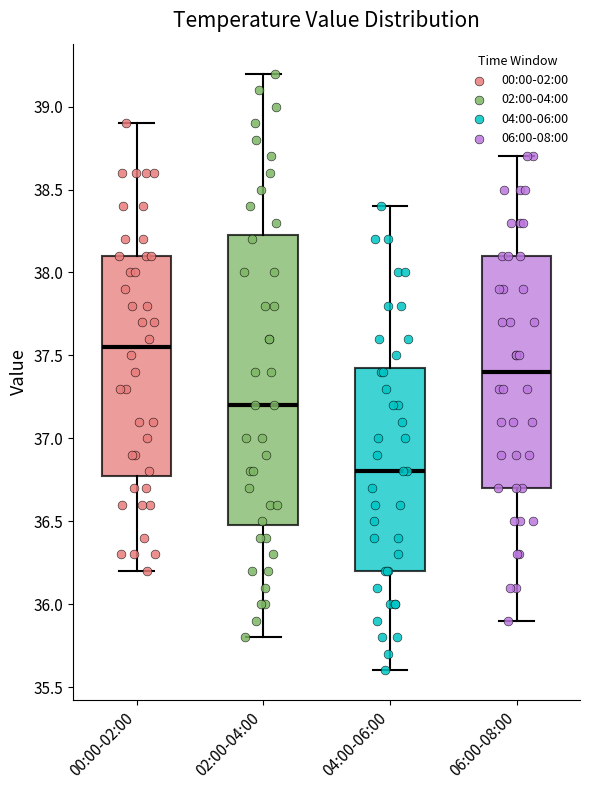

Comparing the boxes themselves (not the whiskers), which one is the tallest?

02:00-04:00